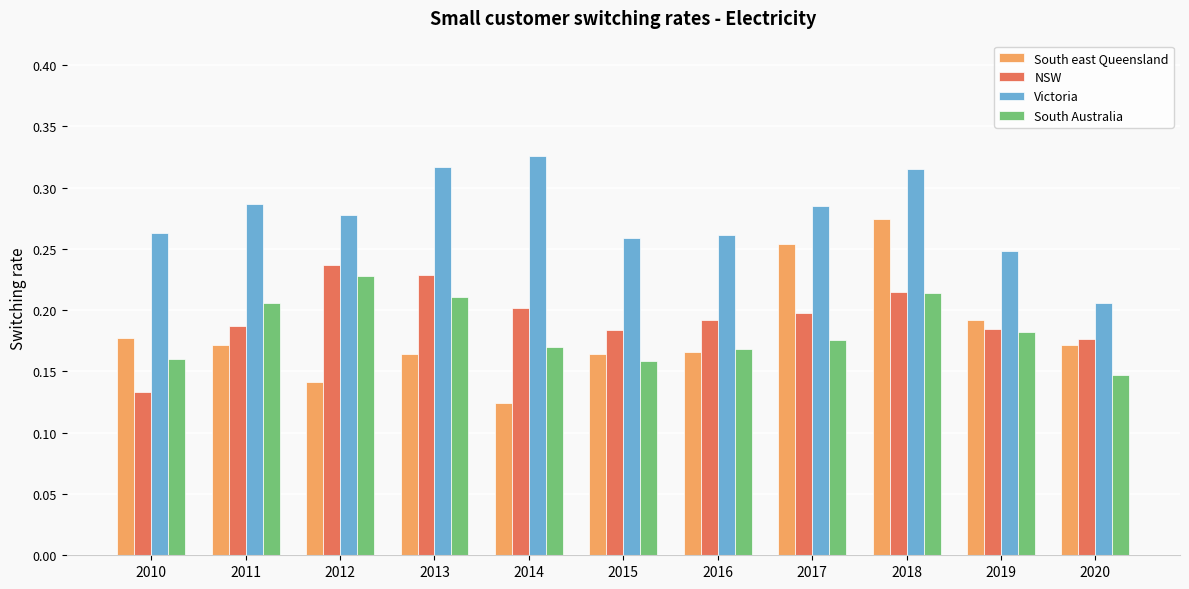

What are all the series names shown in the legend?

South east Queensland, NSW, Victoria, South Australia